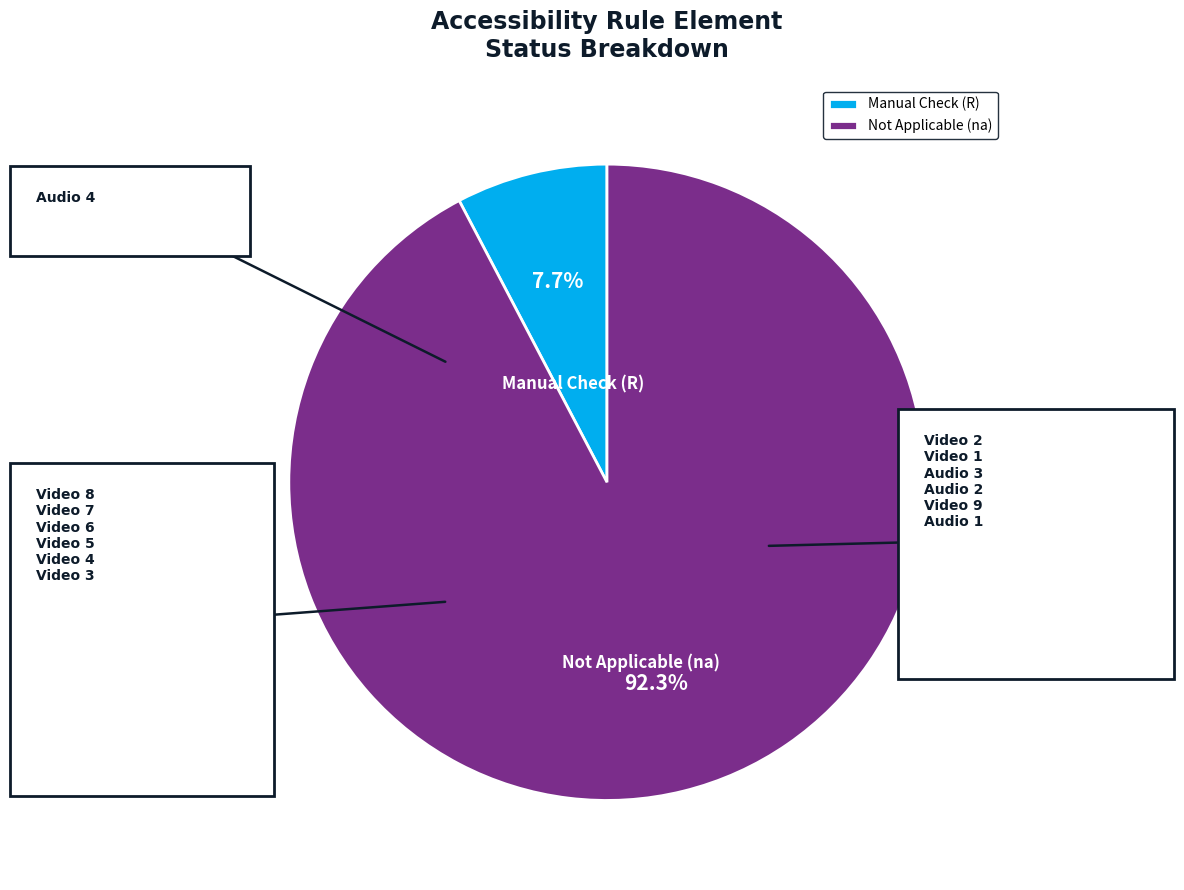

Count the number of slices in the pie.

2